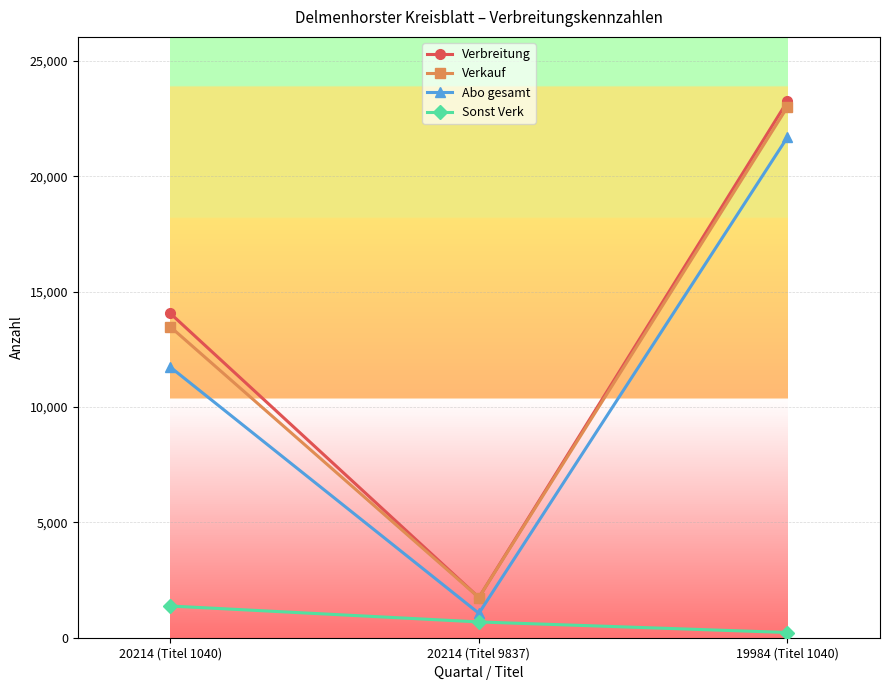

What is the label of the 1st point from the right?

19984 (Titel 1040)